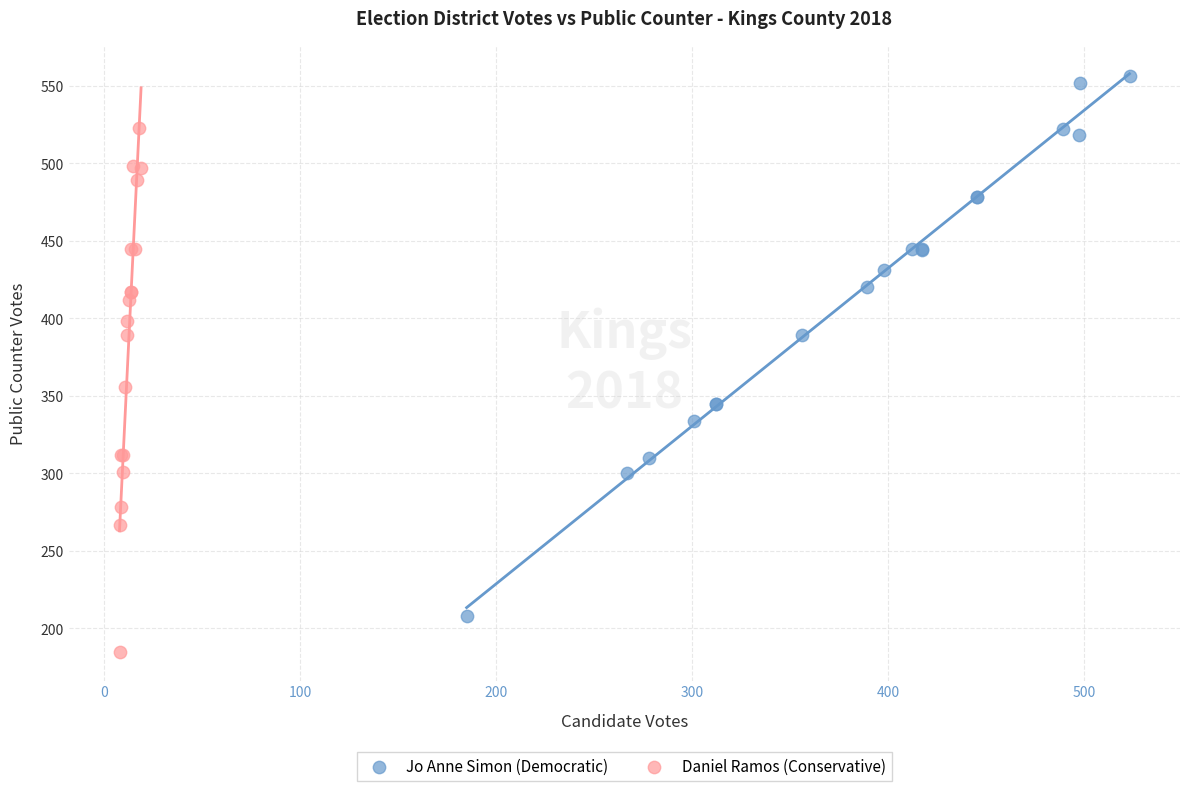

Which series has the widest spread of Y values?

Jo Anne Simon (Democratic)